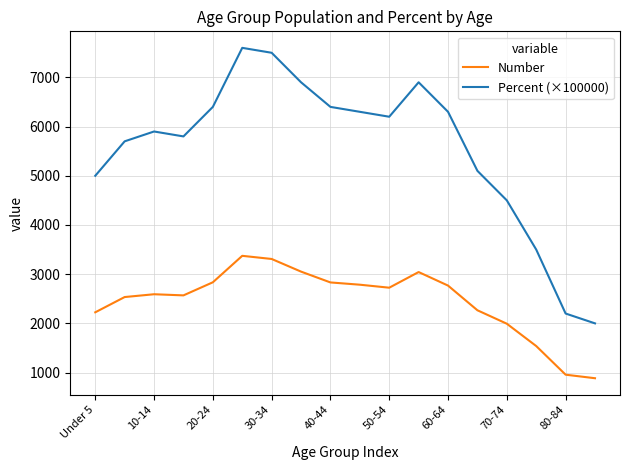

Which series has the widest spread of values?

Percent (×100000)